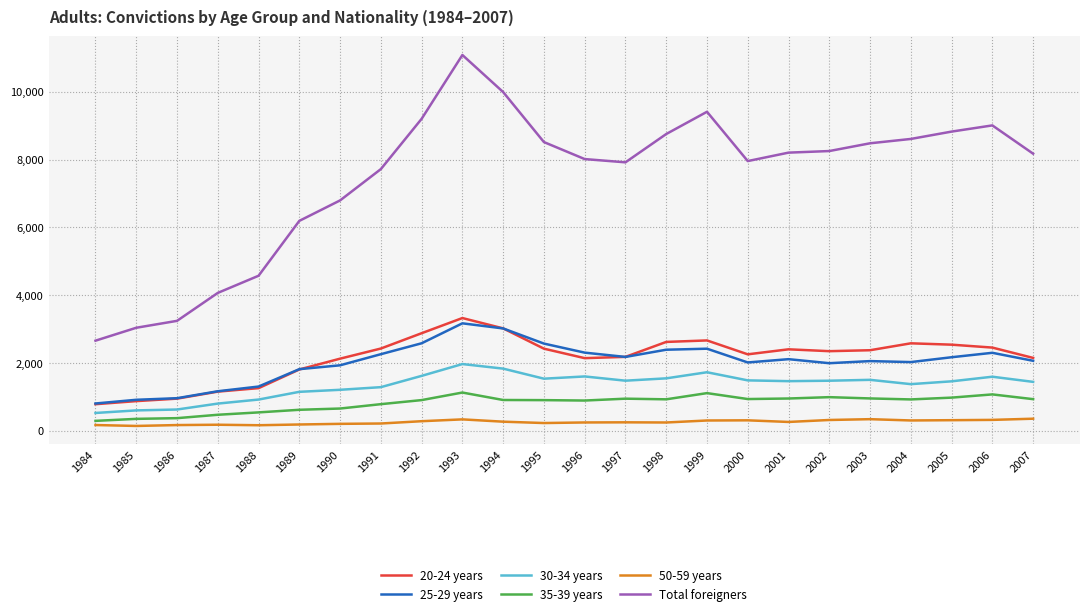

Is the value of 30-34 years at 1991 greater than the value of 20-24 years at 2005?

No